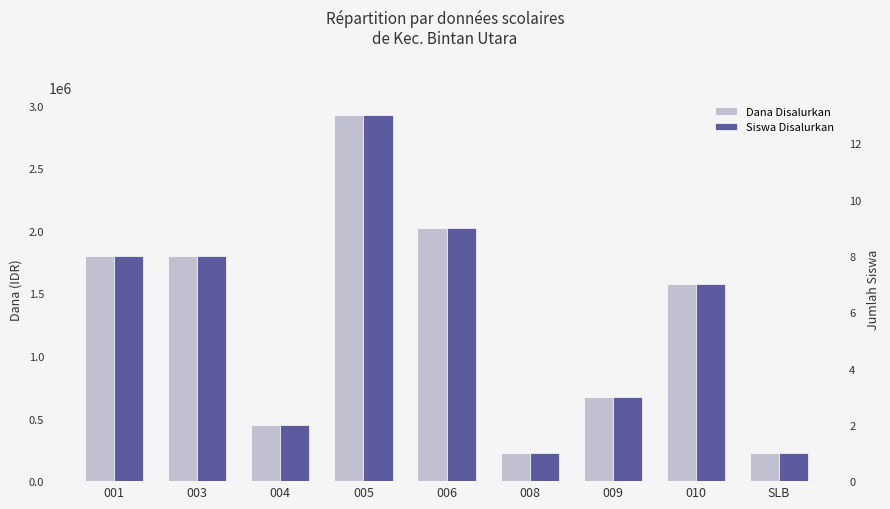

What is the spread (max minus min) of values at 010?

1574993